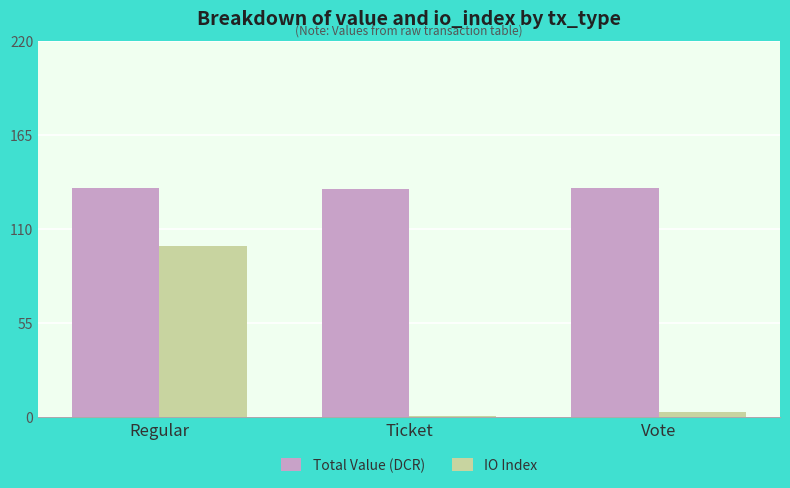

How many categories are shown in the chart?

3